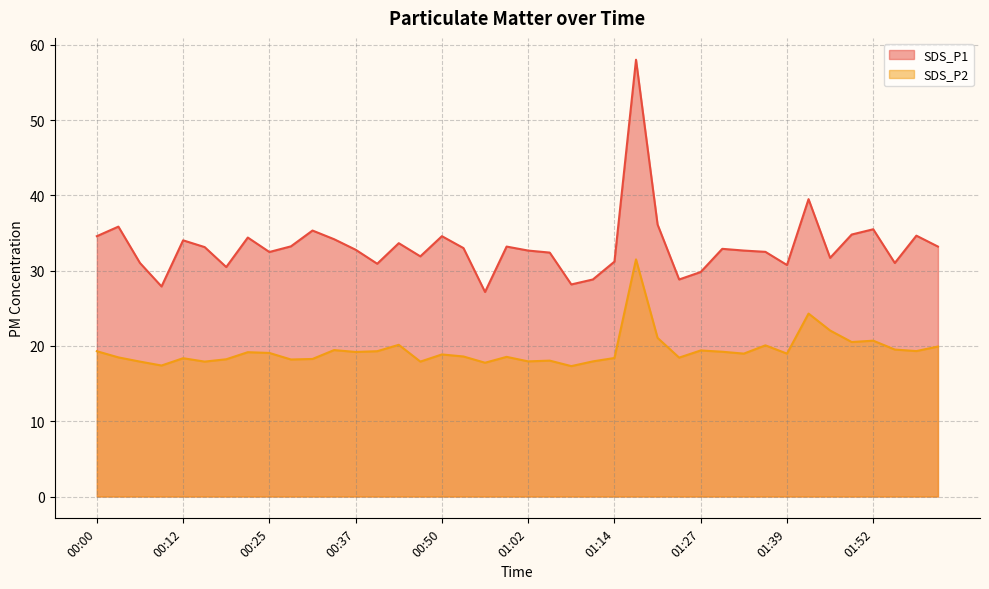

Which has a higher value, 01:36 or 00:12?

00:12